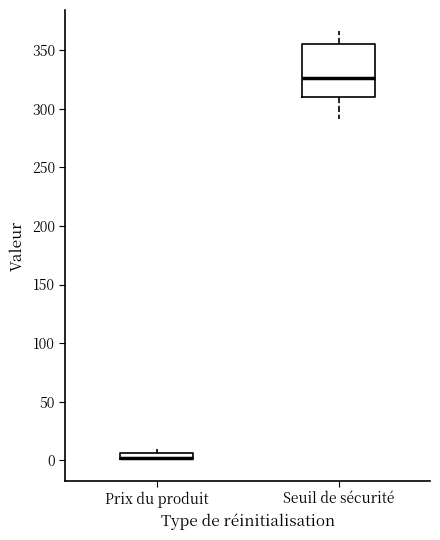

Which box is the tallest, from its lower edge to its upper edge?

Seuil de sécurité